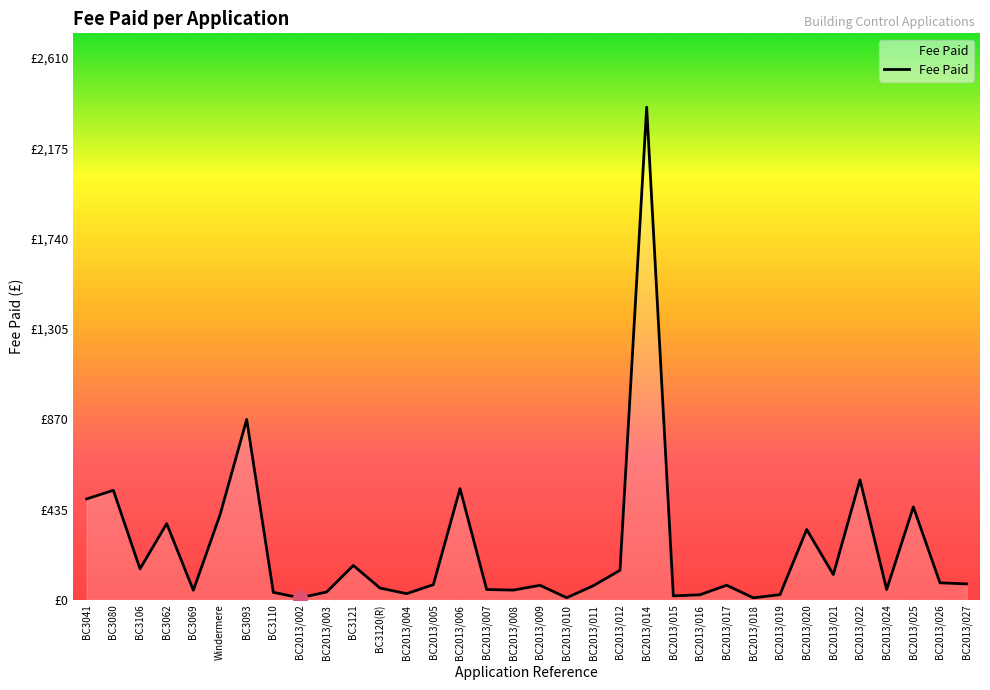

List the labels in order of value, smallest first.

BC2013/002, BC2013/018, BC2013/010, BC2013/015, BC2013/016, BC2013/019, BC2013/004, BC3110, BC2013/003, BC3069, BC2013/008, BC2013/024, BC2013/007, BC3120(R), BC2013/011, BC2013/009, BC2013/017, BC2013/005, BC2013/027, BC2013/026, BC2013/021, BC2013/012, BC3106, BC3121, BC2013/020, BC3062, Windermere, BC2013/025, BC3041, BC3080, BC2013/006, BC2013/022, BC3093, BC2013/014